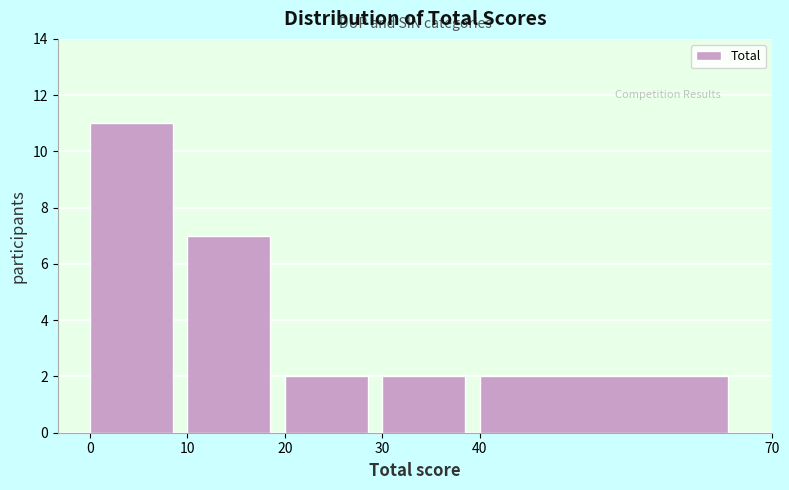

How tall is the bar that spans 20 to 30 on the x-axis? The values are not printed on the chart, so give them approximately, as read against the axis.

2